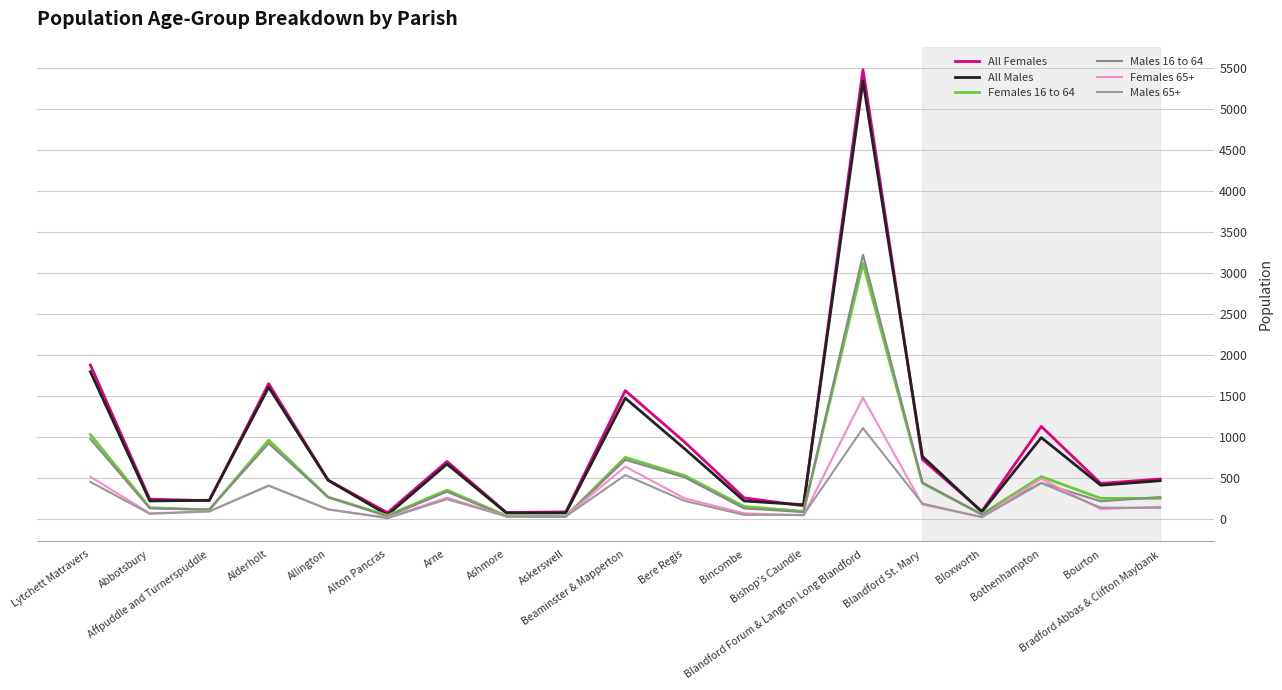

Which series has the largest range (max minus min)?

All Females